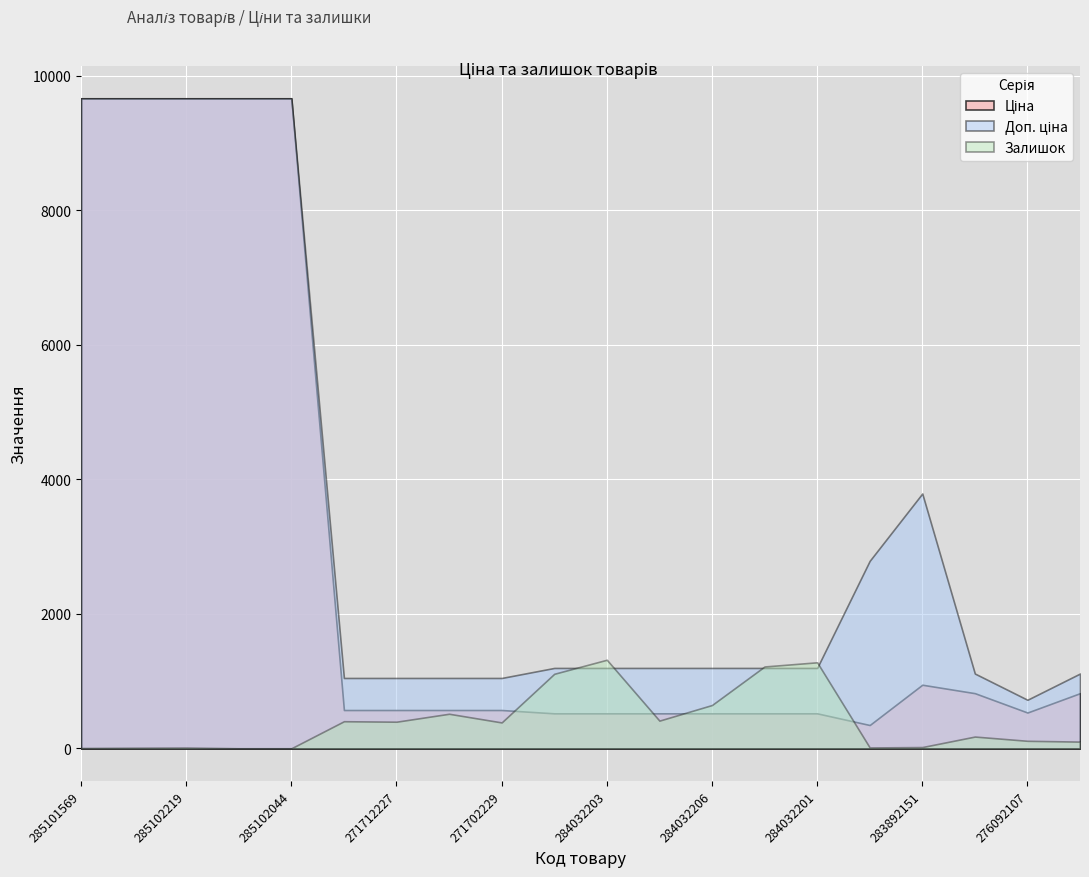

List the labels in order of Ціна value, smallest first.

283532151, 284032204, 284032203, 284032208, 284032206, 284032205, 284032201, 276092107, 271712228, 271712227, 271702230, 271702229, 276092108, 276092105, 283892151, 285101569, 285102221, 285102219, 285102218, 285102044